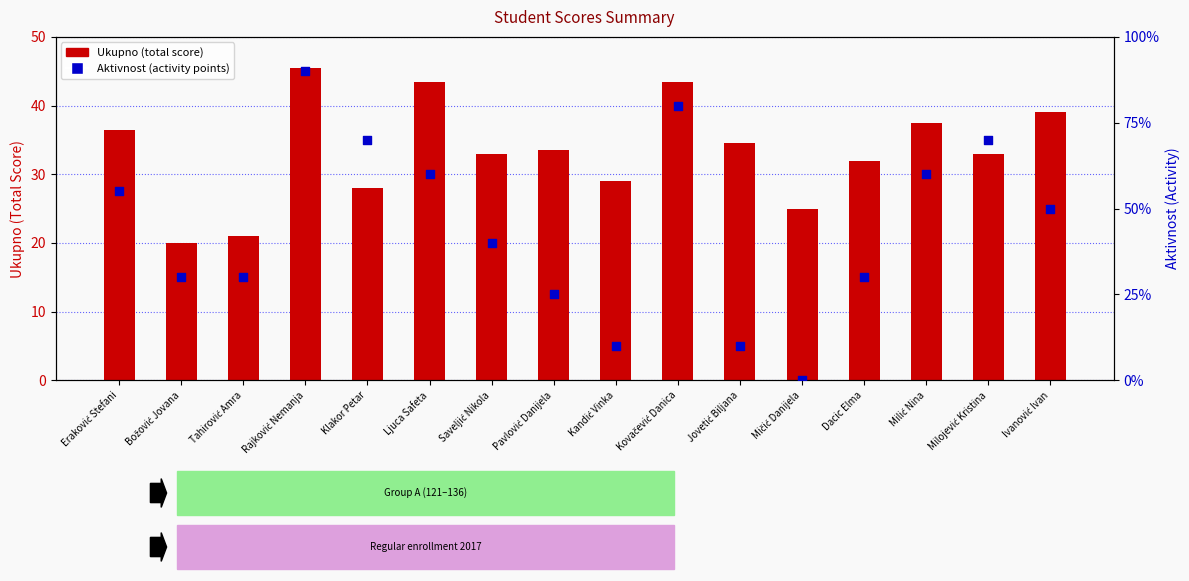

At which category is the sum across all series the highest?

Rajković Nemanja